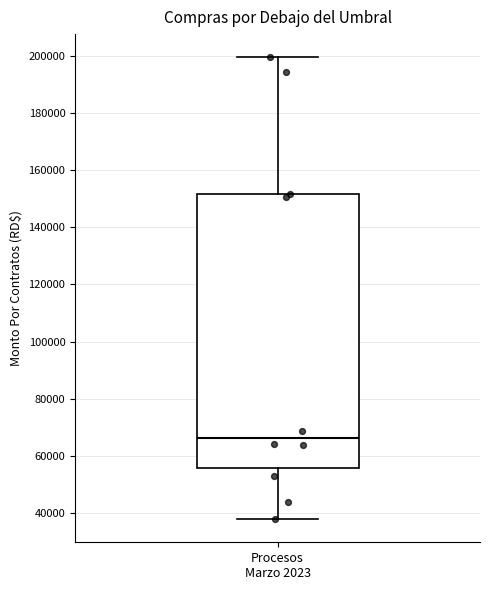

Transcribe this box plot: give where the median line is, the range the box spans, and where the two whiskers end, as read against the y-axis. The values are not printed on the chart, so give them approximately, as read against the axis.

median 66000, box 56000 to 152000, whiskers 38000 to 200000